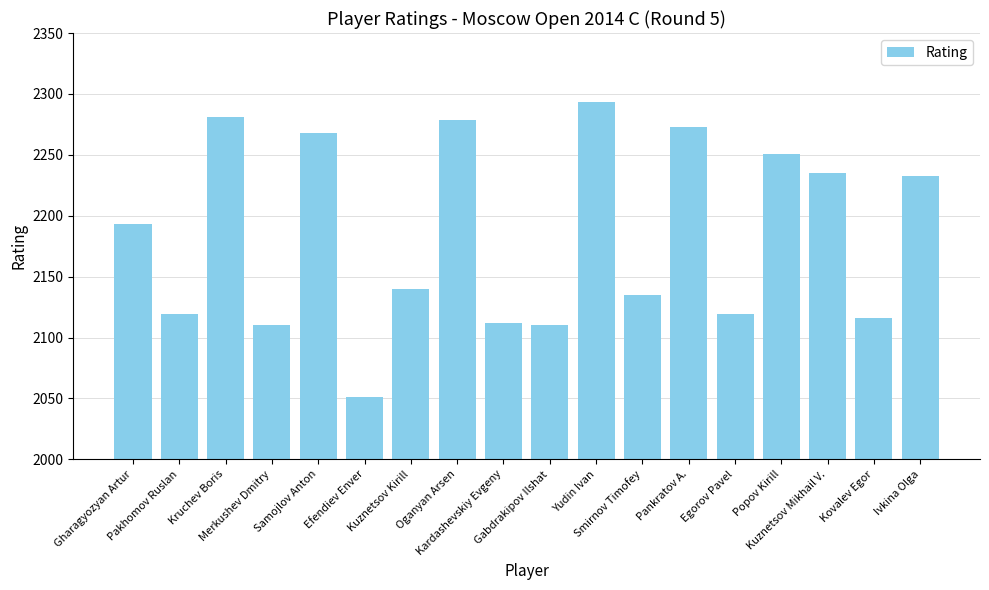

What position from the left is Efendiev Enver?

6